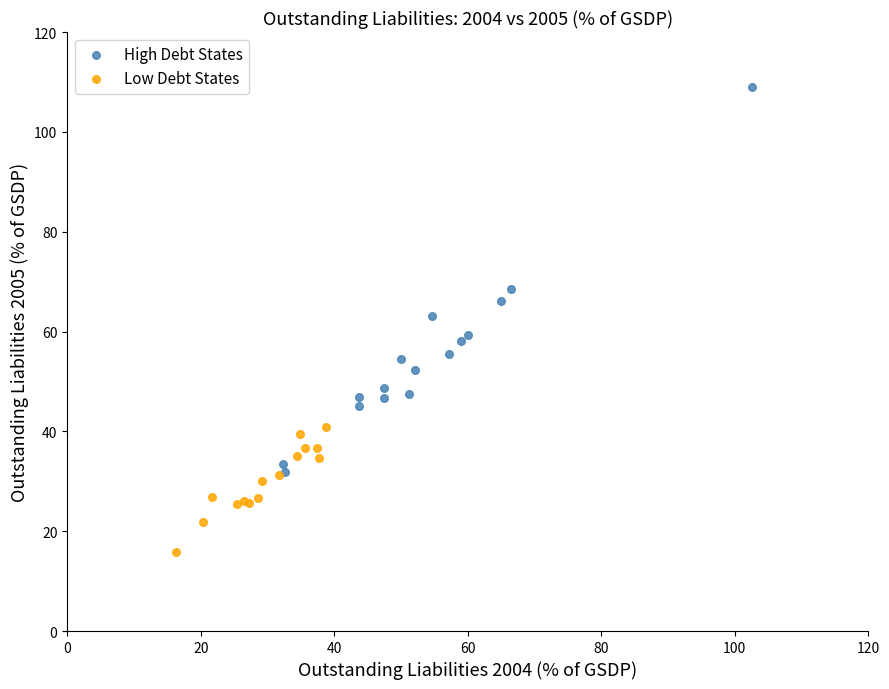

Which series reaches the maximum Y coordinate?

High Debt States